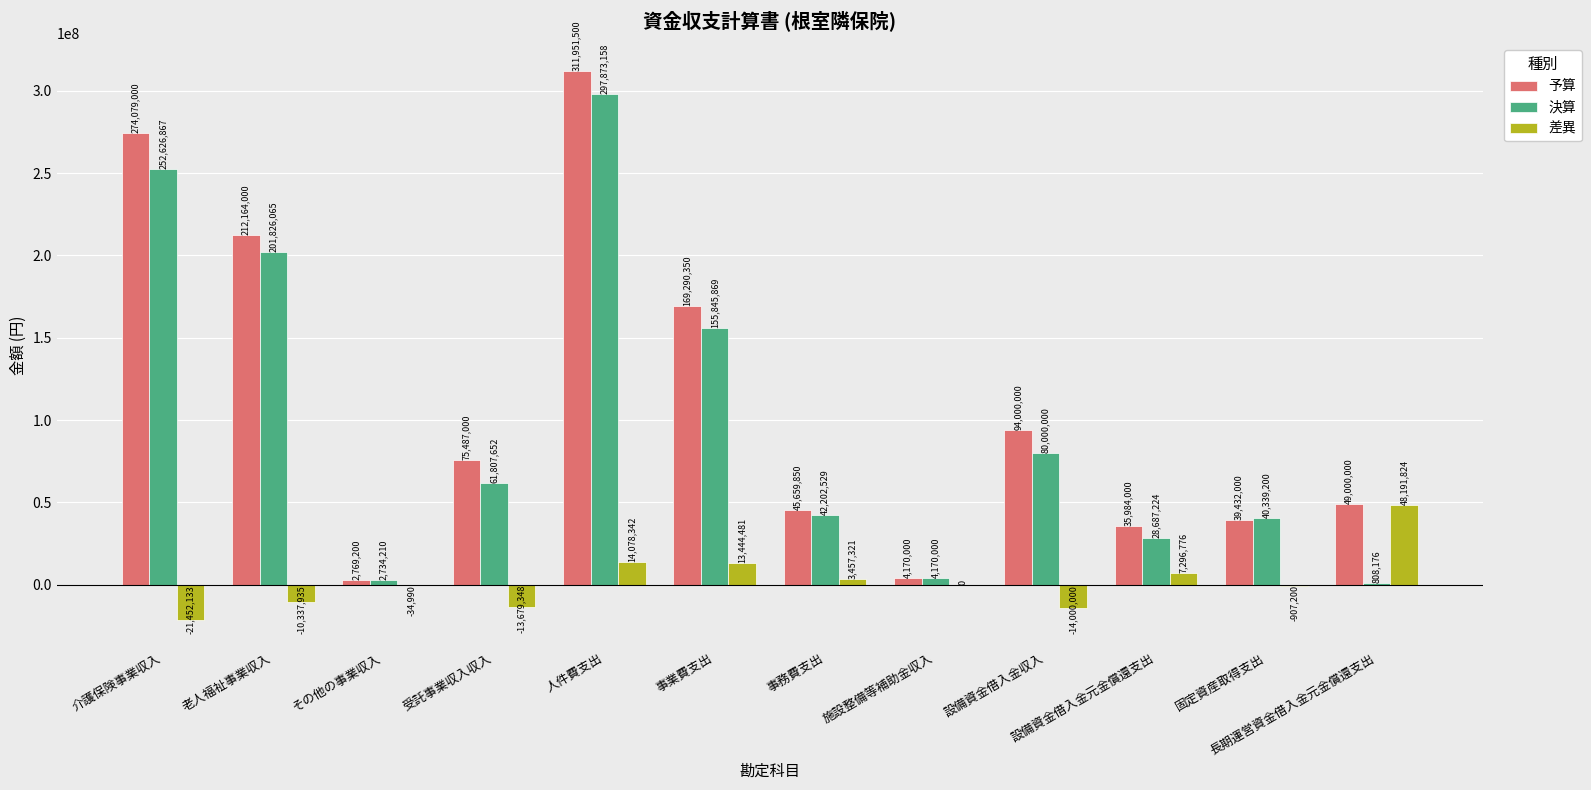

How many groups of bars are there?

12